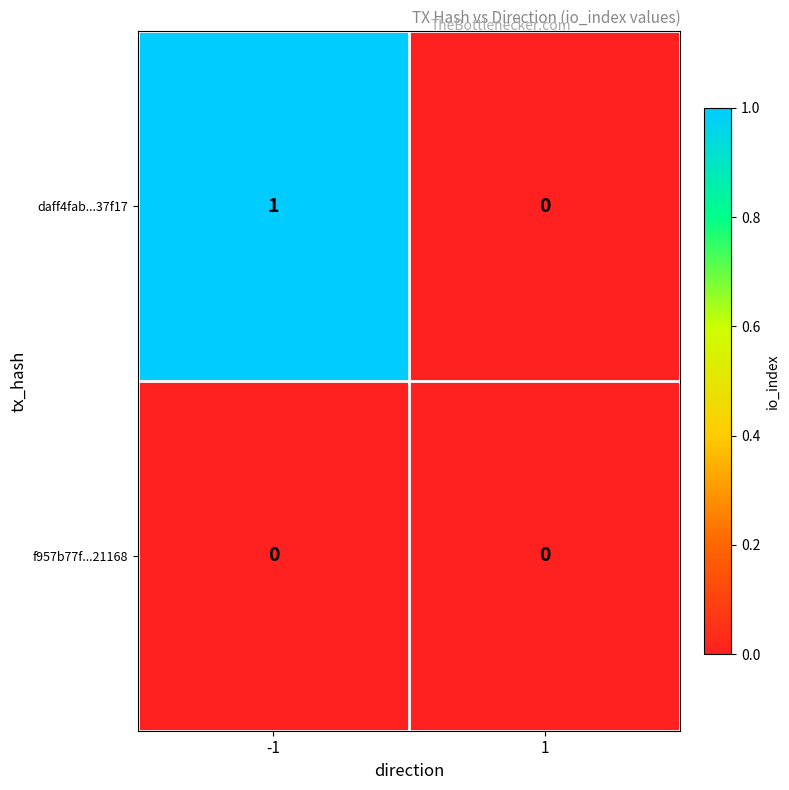

At which category does the chart reach its peak across all series?

-1